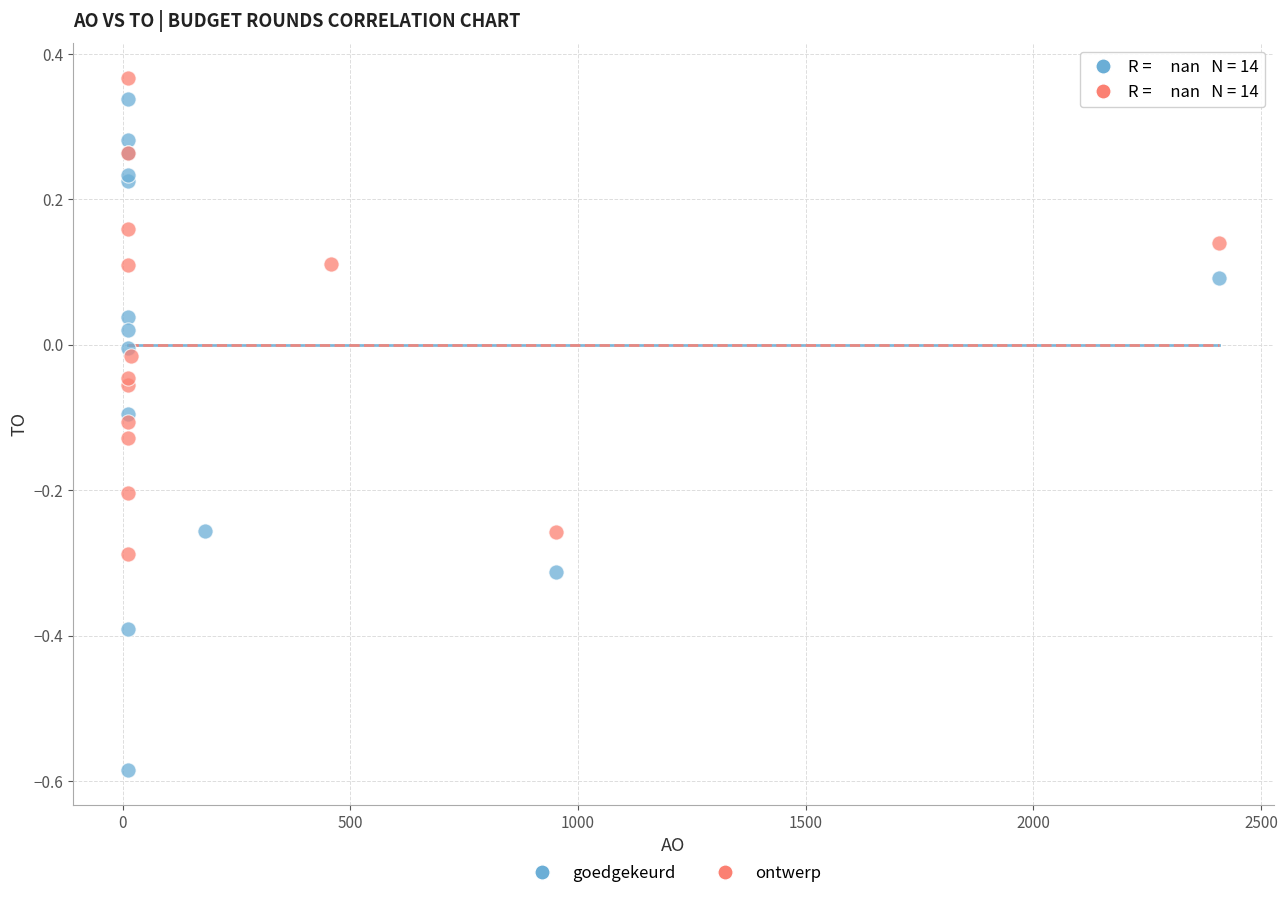

Which series reaches the minimum Y coordinate?

goedgekeurd